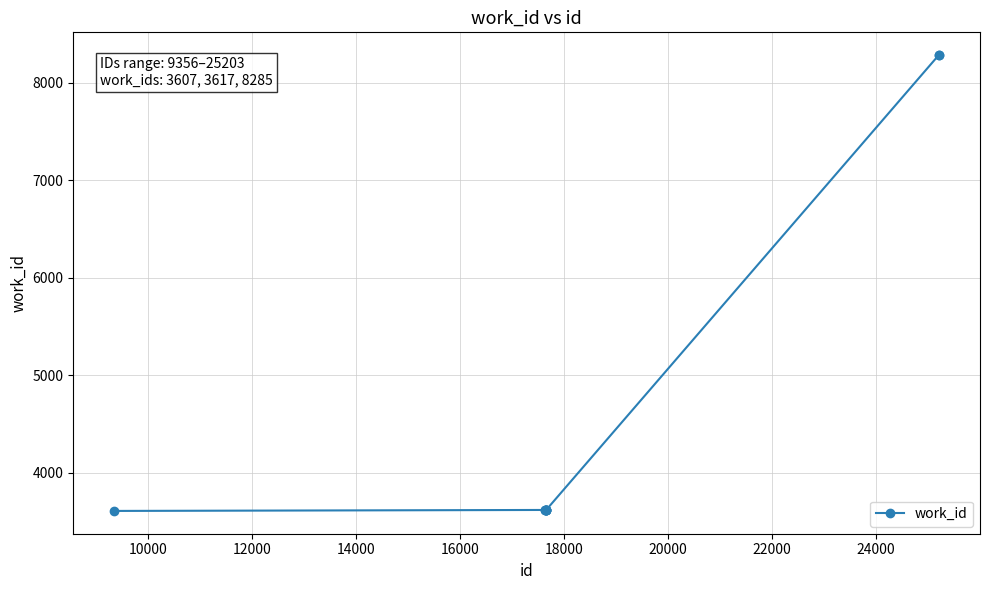

What is the average value?

4550